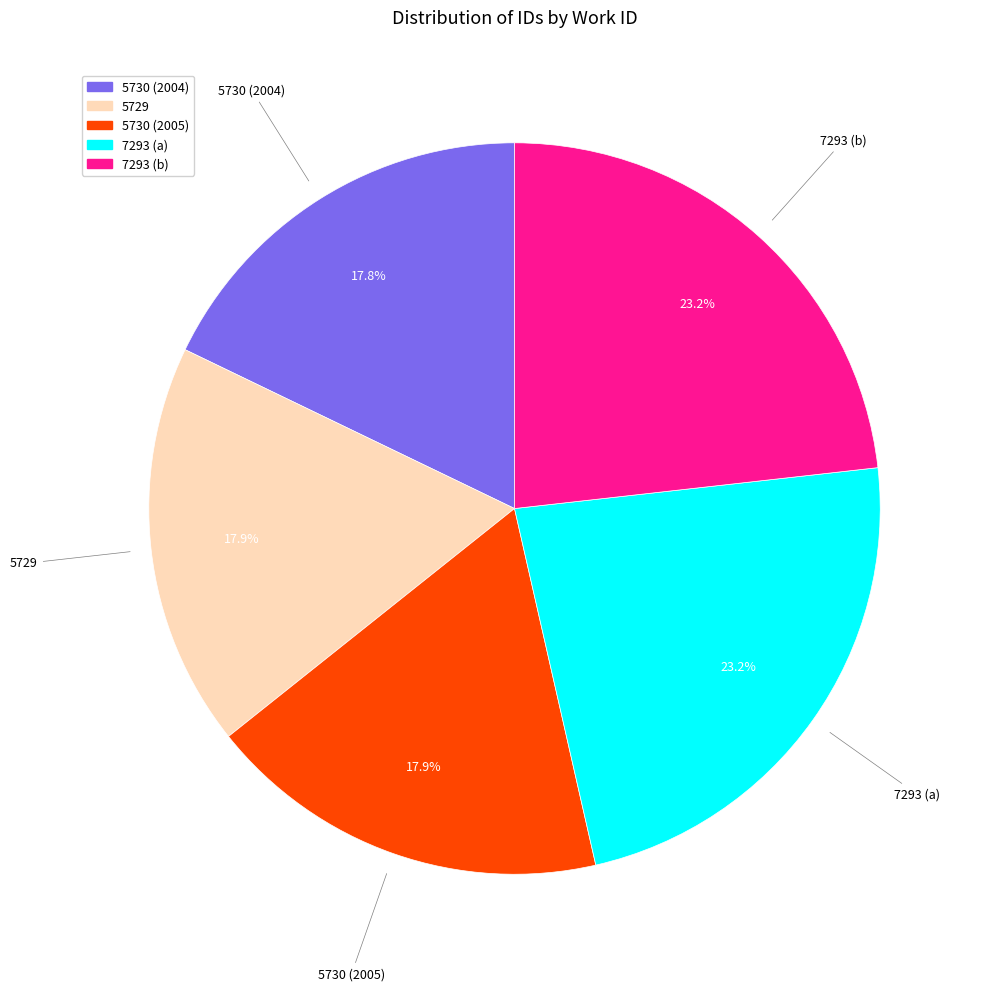

How much of the chart is everything except 5730 (2004)?

82.2%